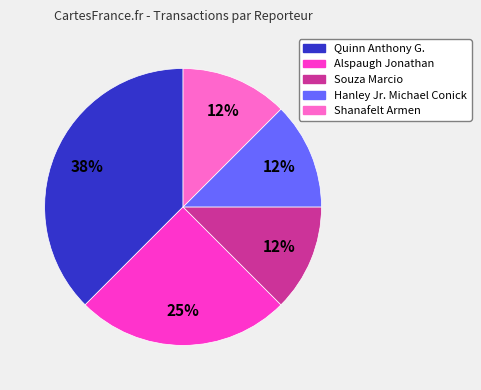

To the nearest percent, what percentage of the pie is Alspaugh Jonathan?

25%